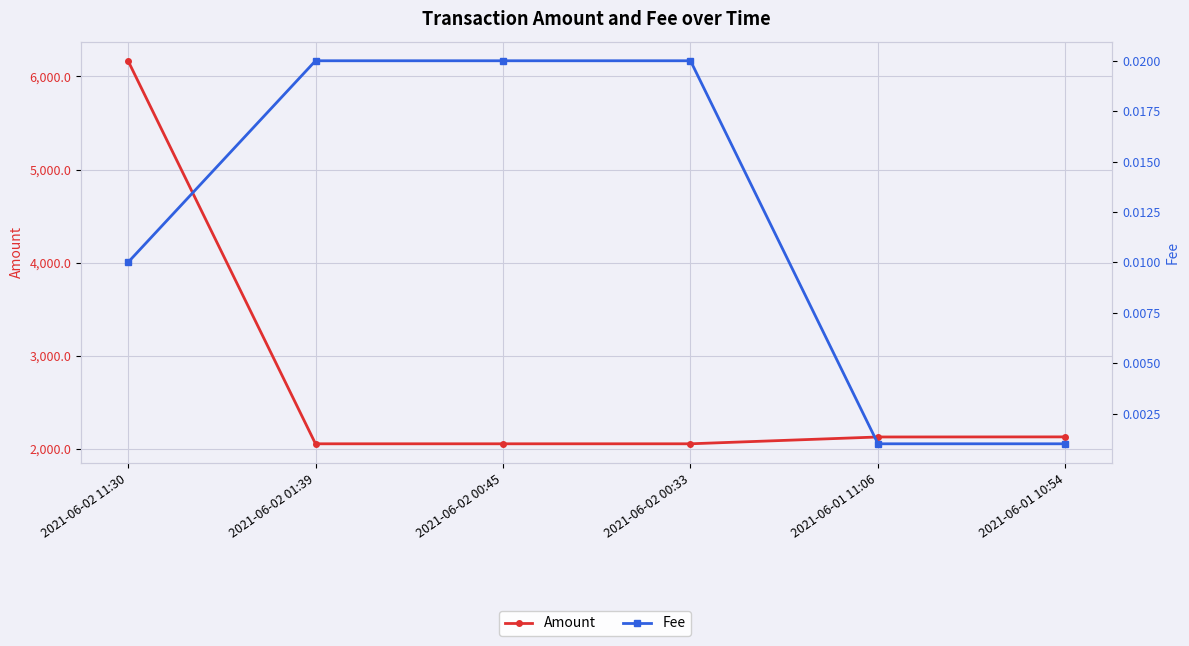

The value of Fee at 2021-06-01 11:06 is 0.0. True or false?

False